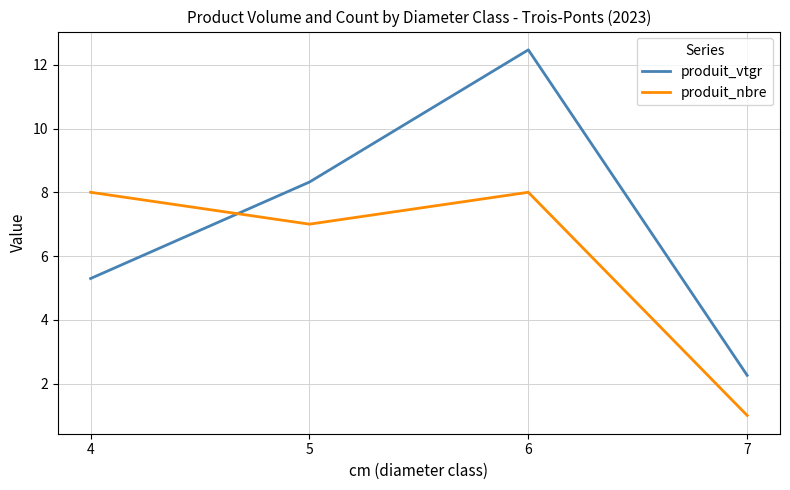

How many times do produit_vtgr and produit_nbre cross each other?

1